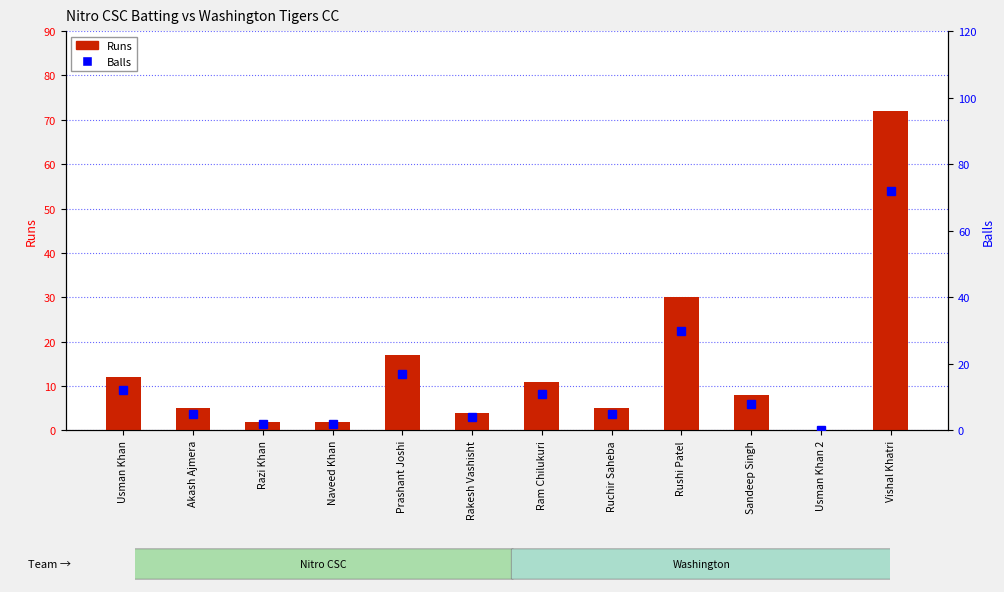

List the labels in order of Balls value, smallest first.

Usman Khan 2, Razi Khan, Naveed Khan, Rakesh Vashisht, Akash Ajmera, Ruchir Saheba, Sandeep Singh, Ram Chilukuri, Usman Khan, Prashant Joshi, Rushi Patel, Vishal Khatri